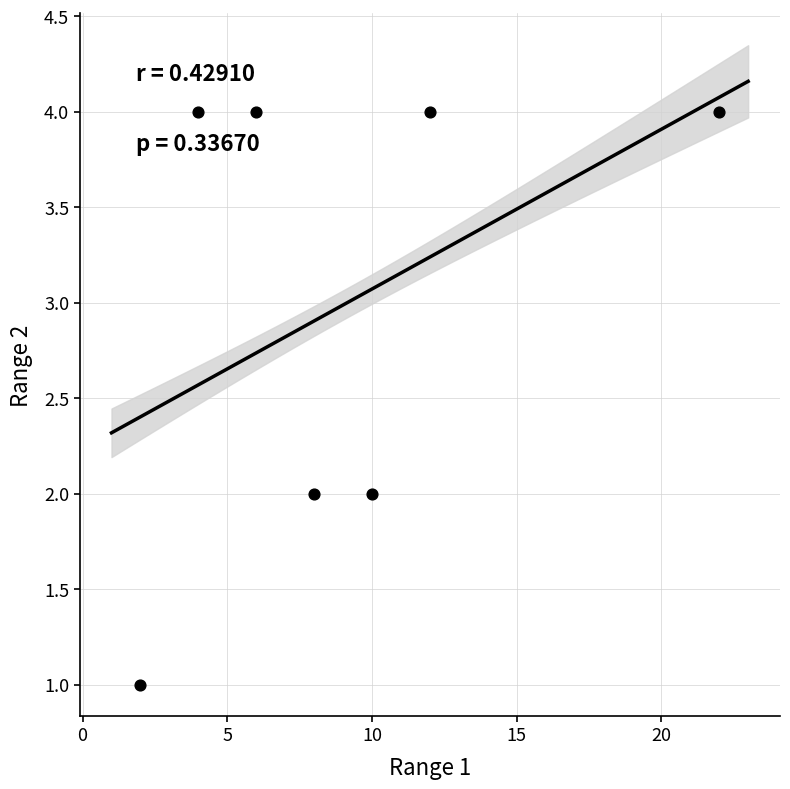

What is the range of X values (max minus min)?

20